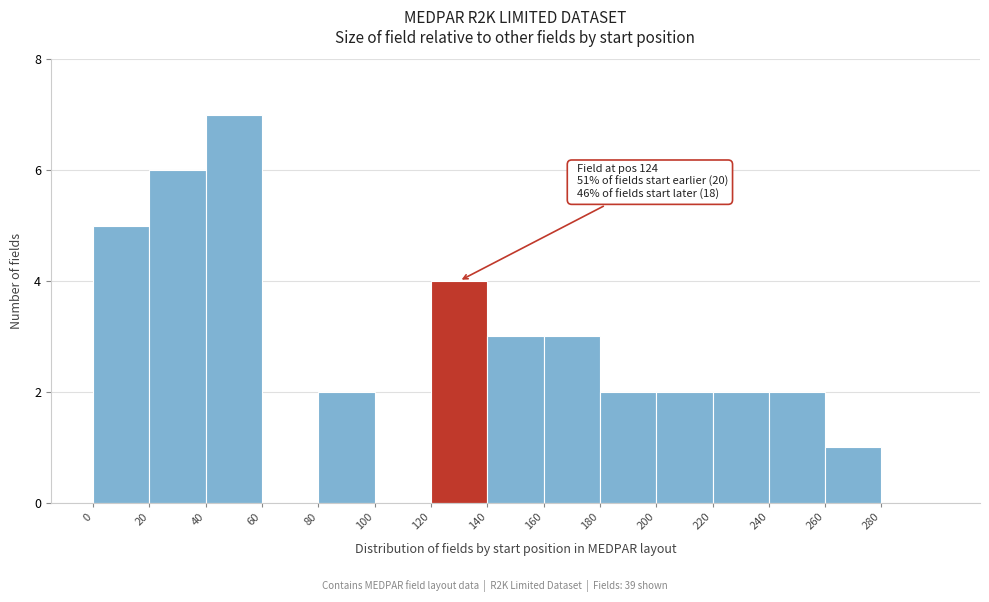

Which range on the x-axis has the tallest bar?

40 to 60